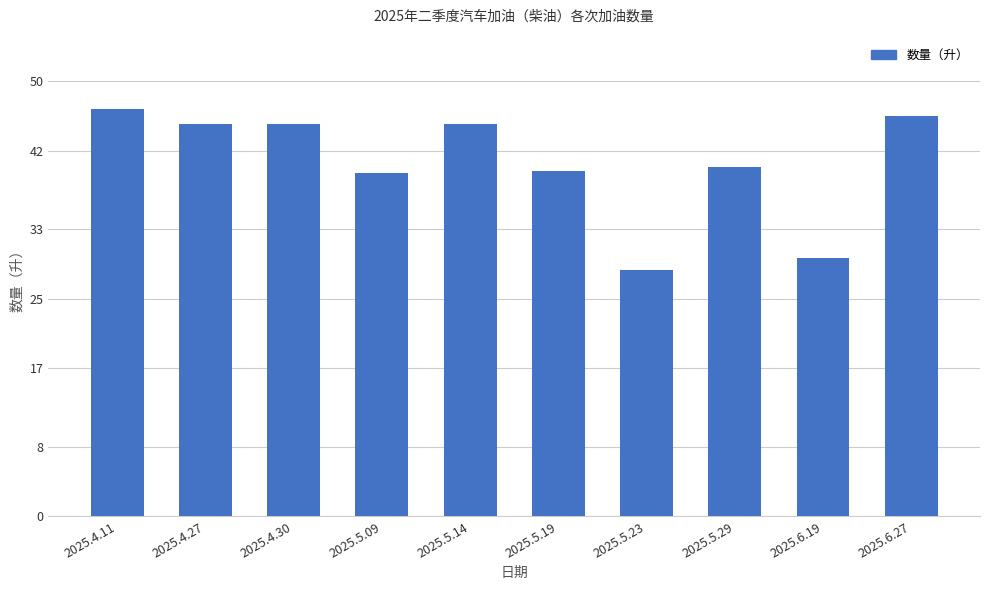

What is the label of the 1st bar from the right?

2025.6.27